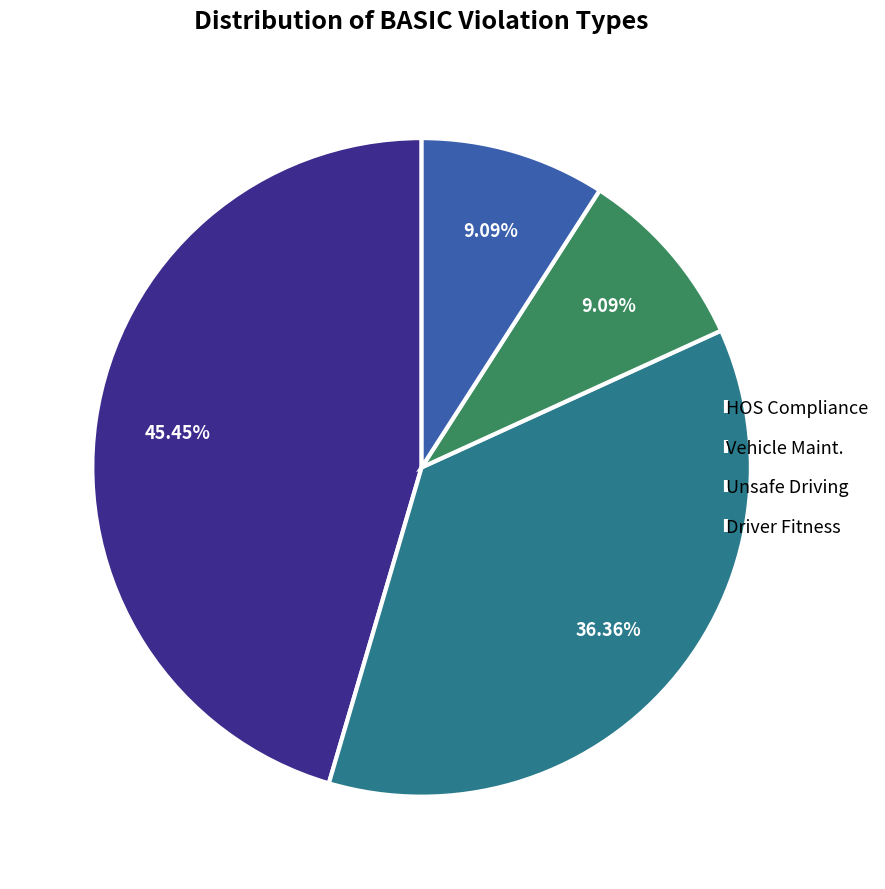

Which category has the biggest portion of the pie?

HOS Compliance